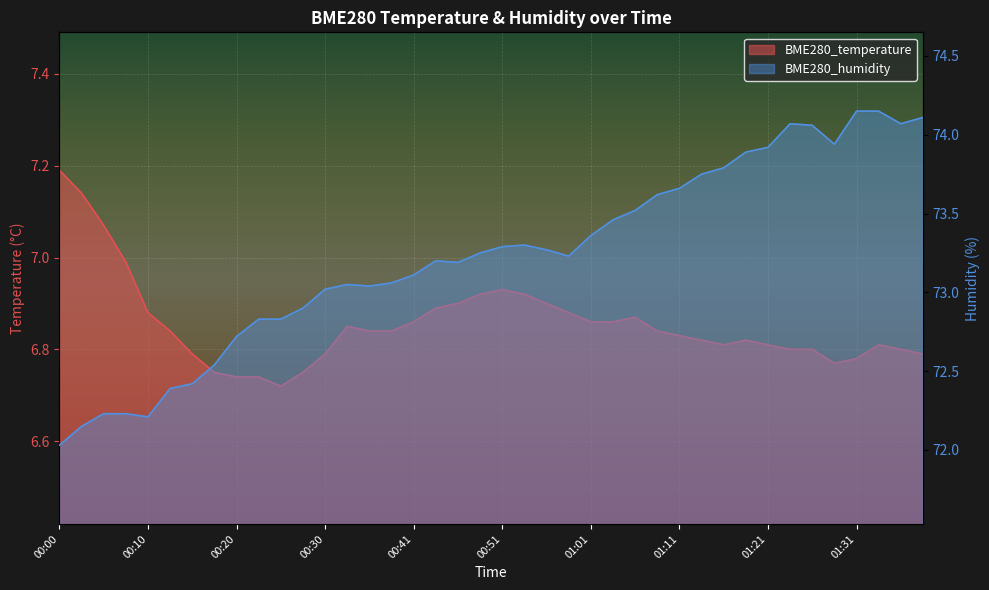

Which label corresponds to the largest value in the chart?

01:31